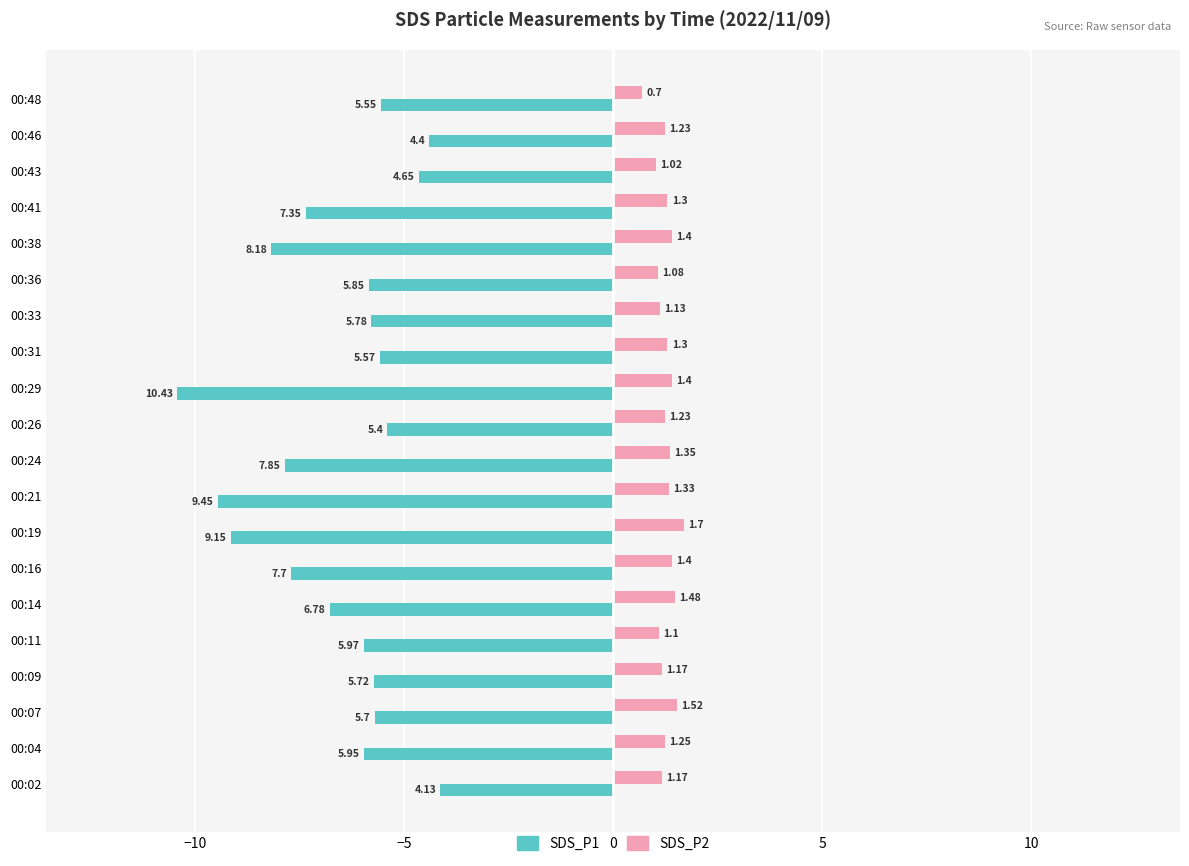

Which label corresponds to the smallest value in the chart?

00:29